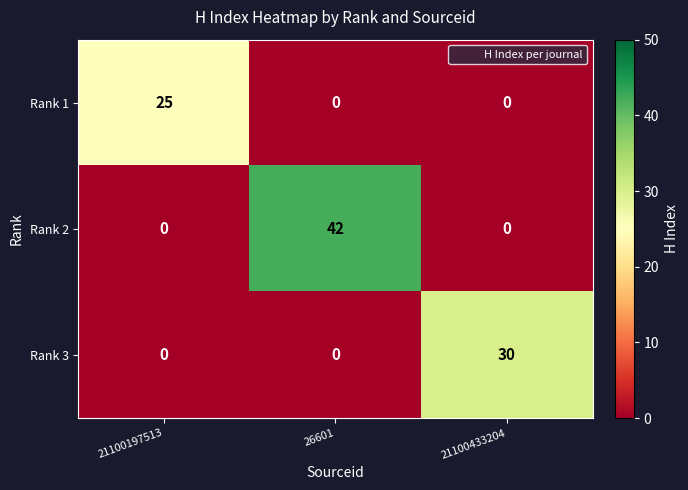

Which series has the largest range (max minus min)?

Rank 2